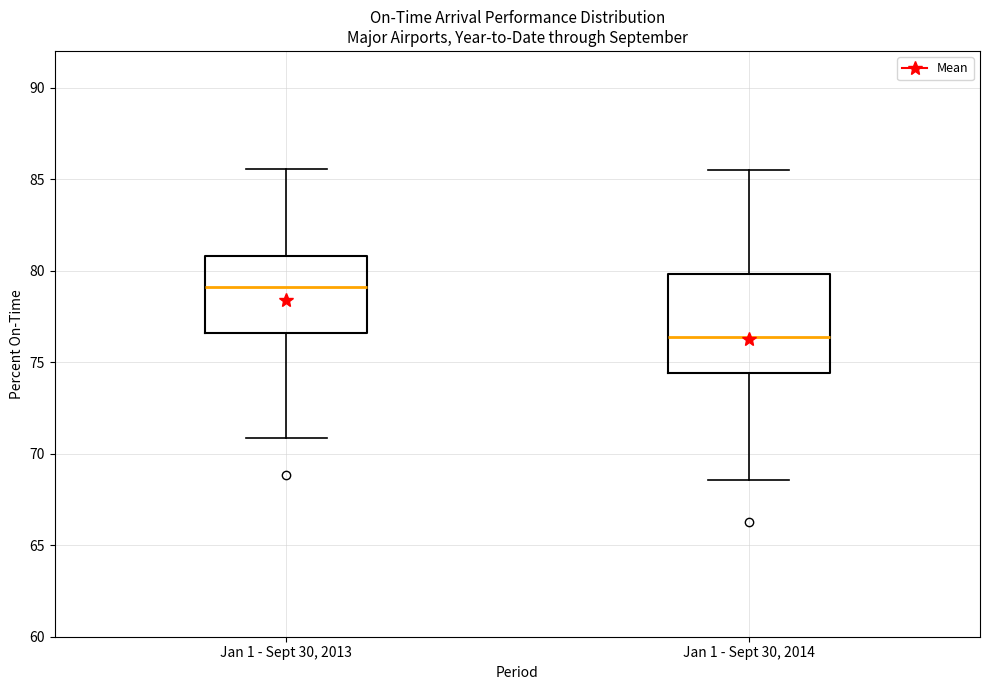

Comparing the boxes themselves (not the whiskers), which one is the tallest?

Jan 1 - Sept 30, 2014